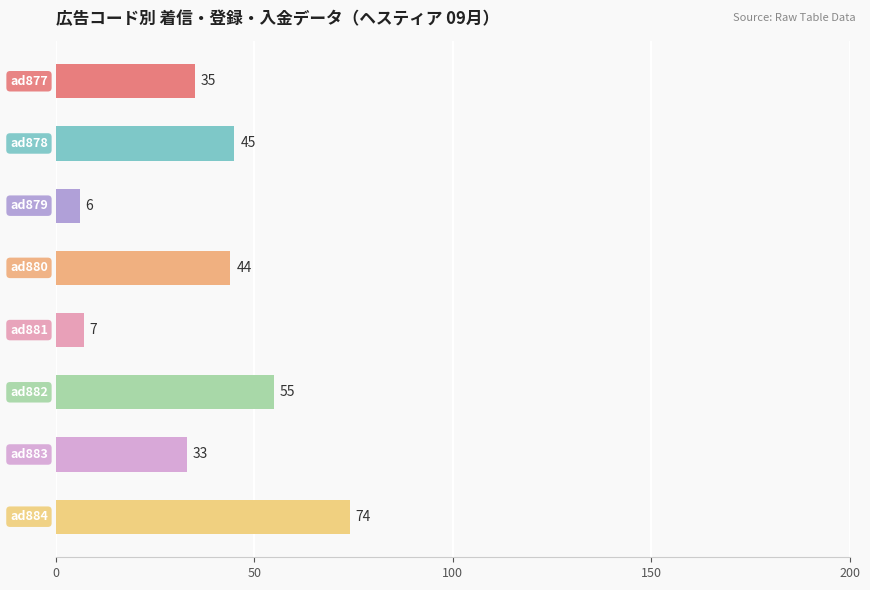

What is the maximum value shown in the chart?

74